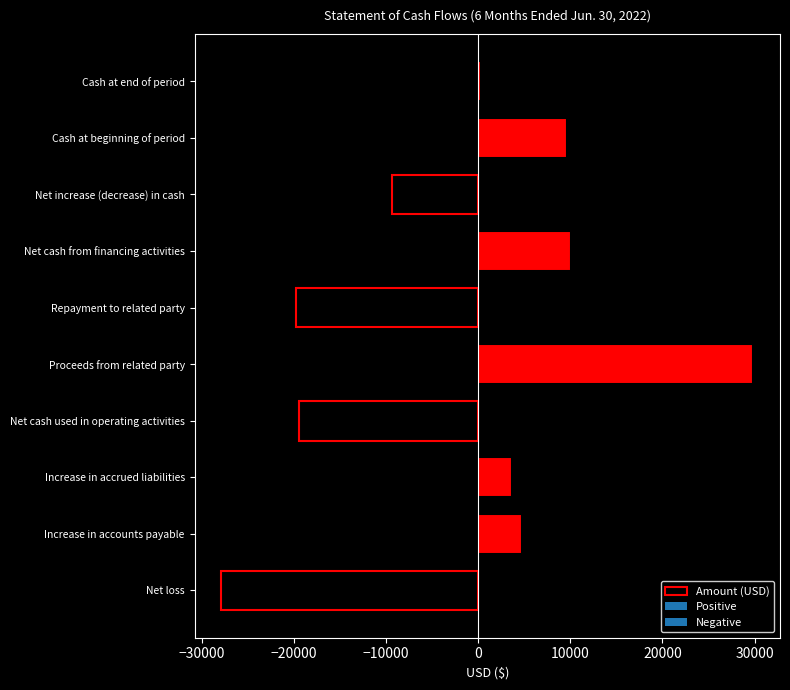

Which label corresponds to the largest value in the chart?

Proceeds from related party